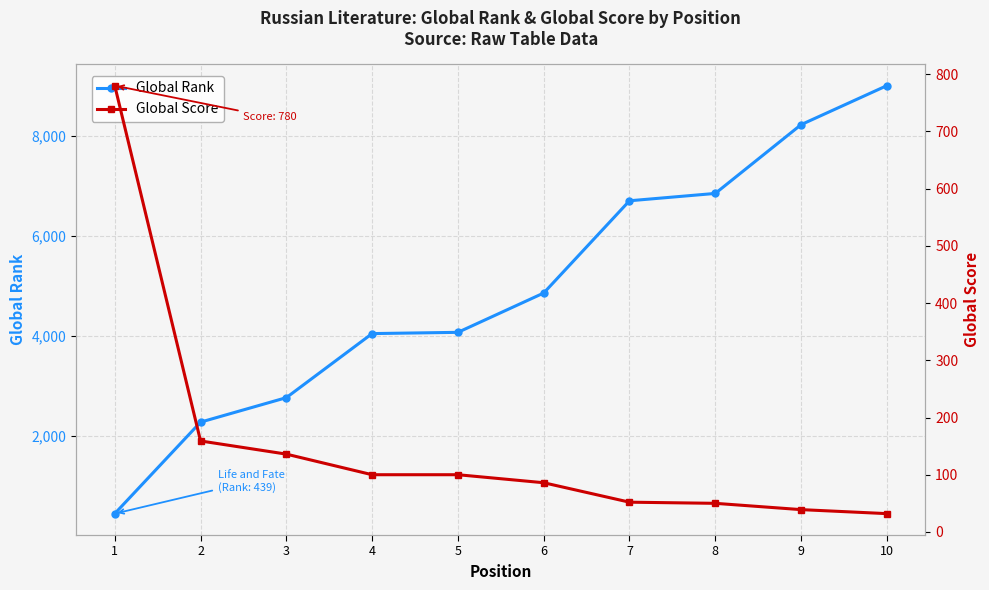

What are all the series names shown in the legend?

Global Rank, Global Score